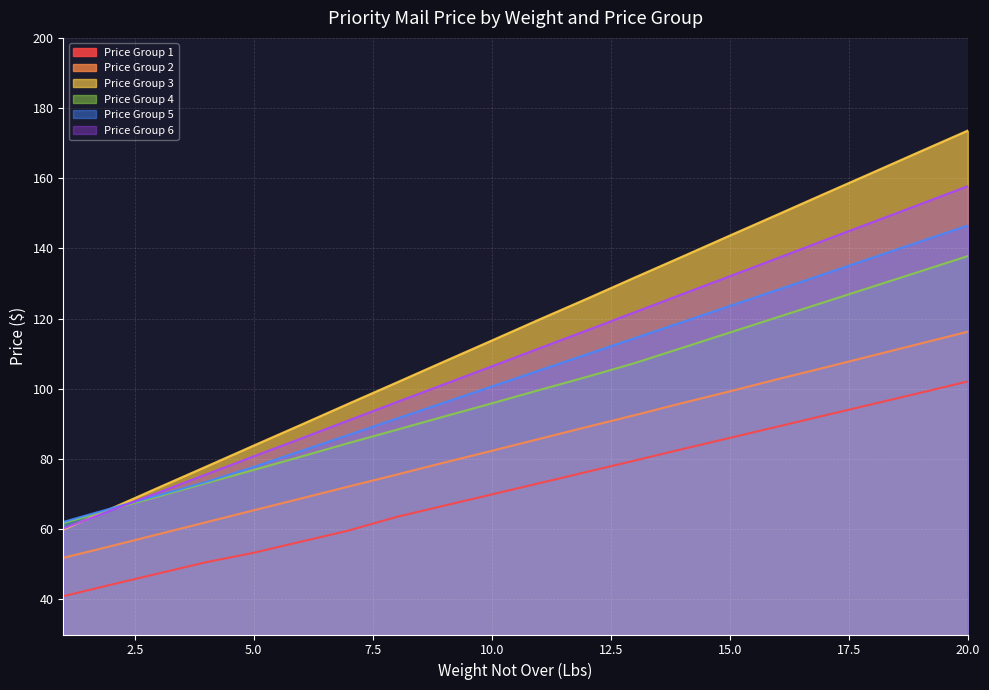

Which series ends up on top after the final intersection of Price Group 5 and Price Group 3?

Price Group 3